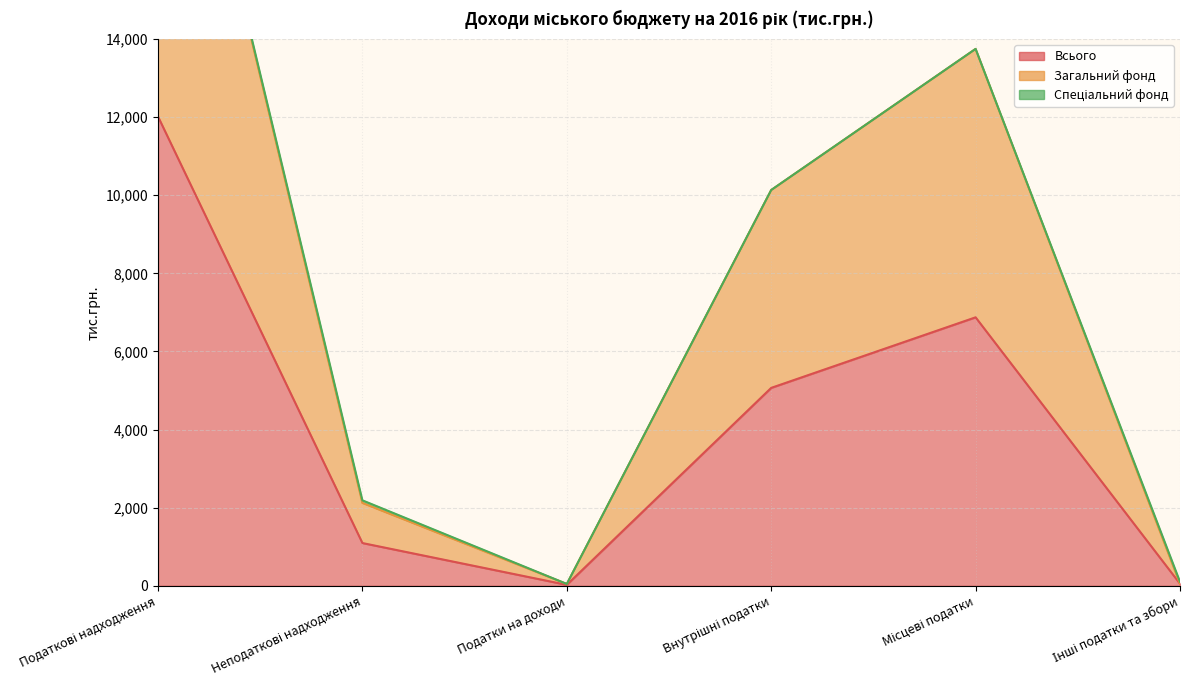

What is the maximum value for Загальний фонд?

23978.6